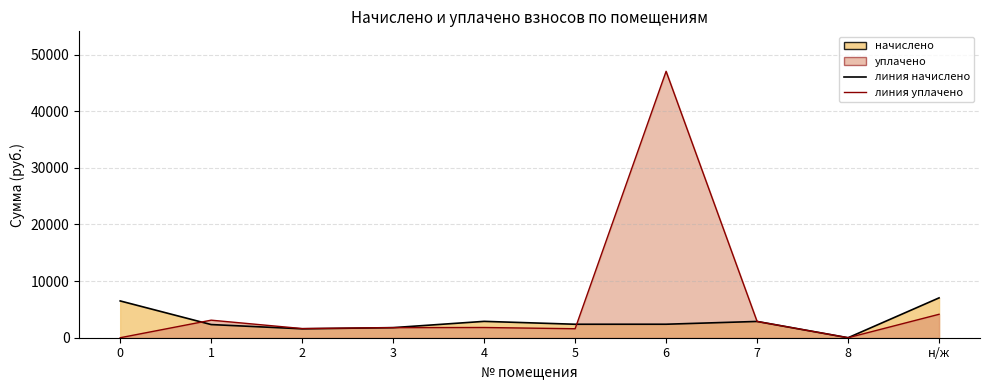

True or false: начислено has a value of 0.0 at 8.

True